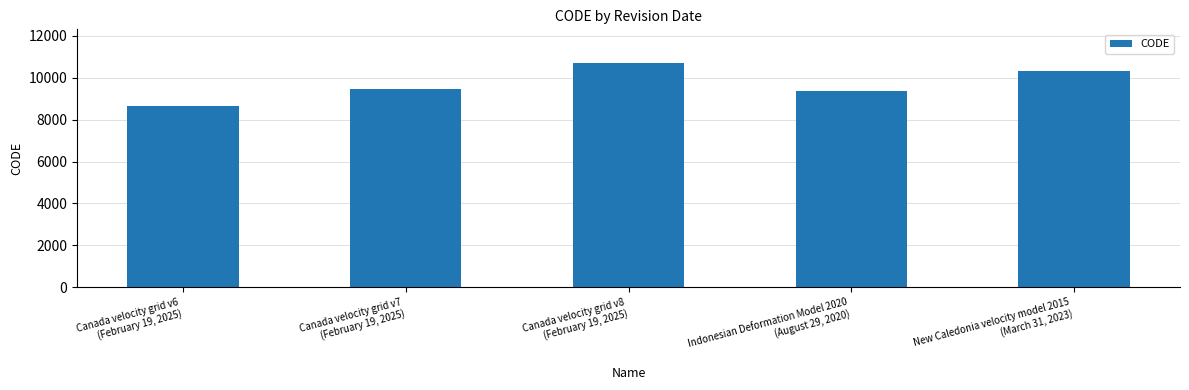

Which category has the lowest value across all series?

Canada velocity grid v6
(February 19, 2025)